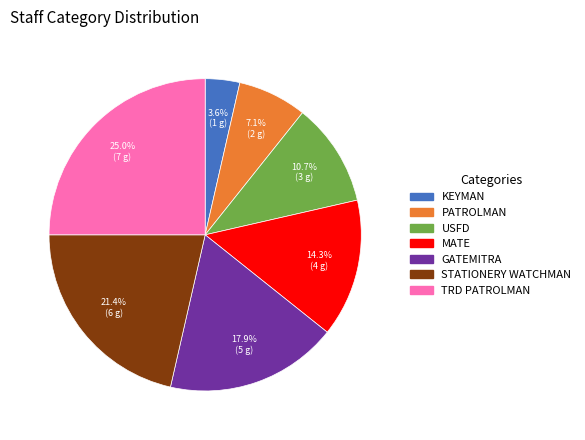

Is TRD PATROLMAN the majority of the pie?

No